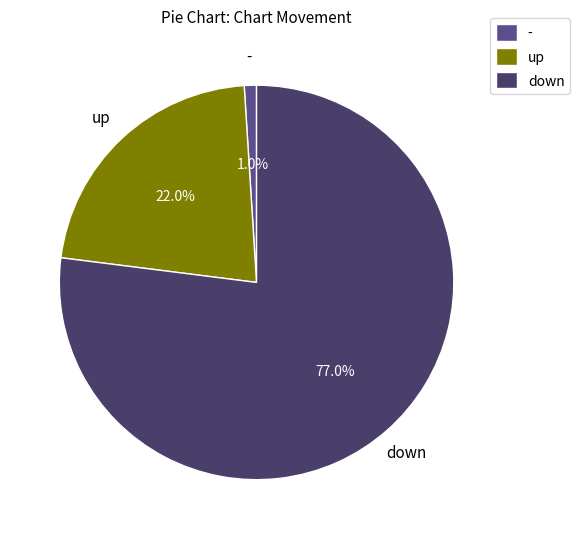

To the nearest percent, what is the difference between the largest and smallest slice percentages?

76%